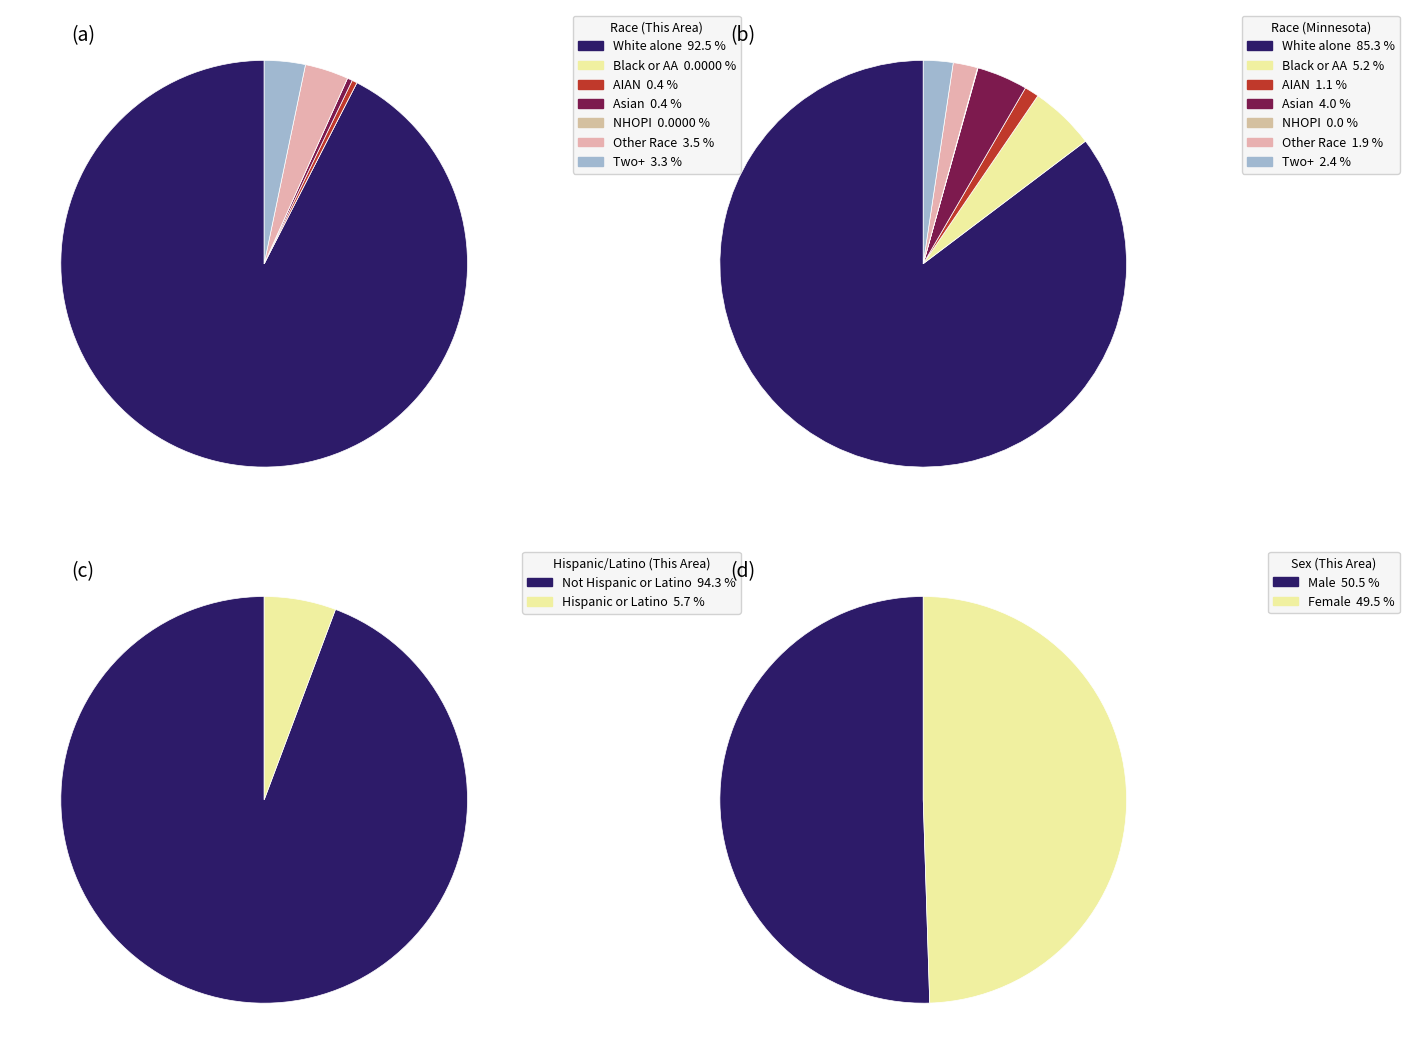

How much of the chart is everything except Native Hawaiian and Other Pacific?

100.0%